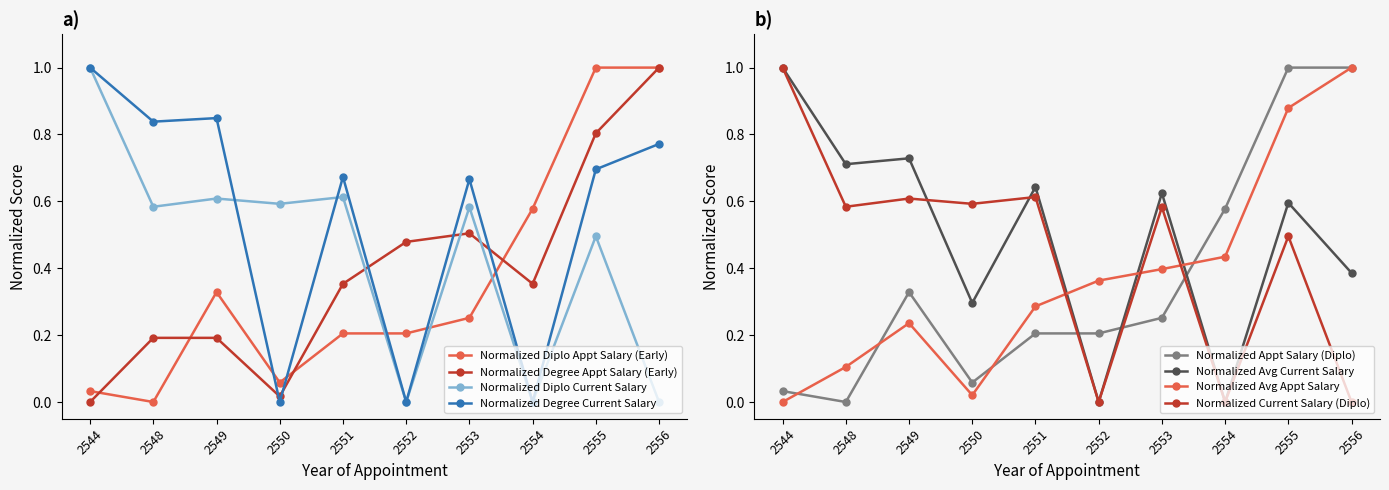

Between 2544 and 2556, which series saw the biggest shift?

Salary at Appointment (Degree)